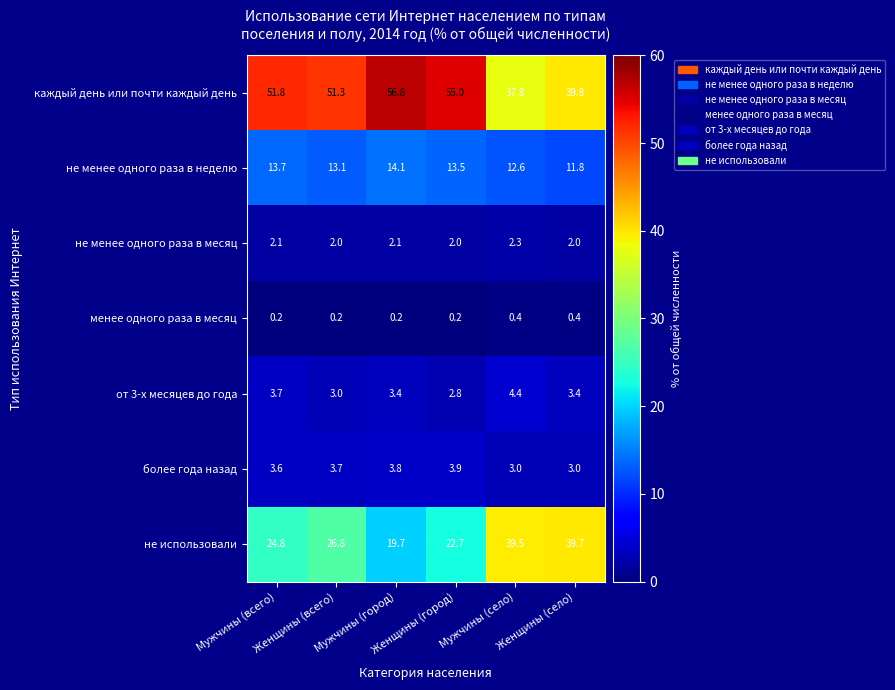

Which series has the largest total across all categories?

каждый день или почти каждый день